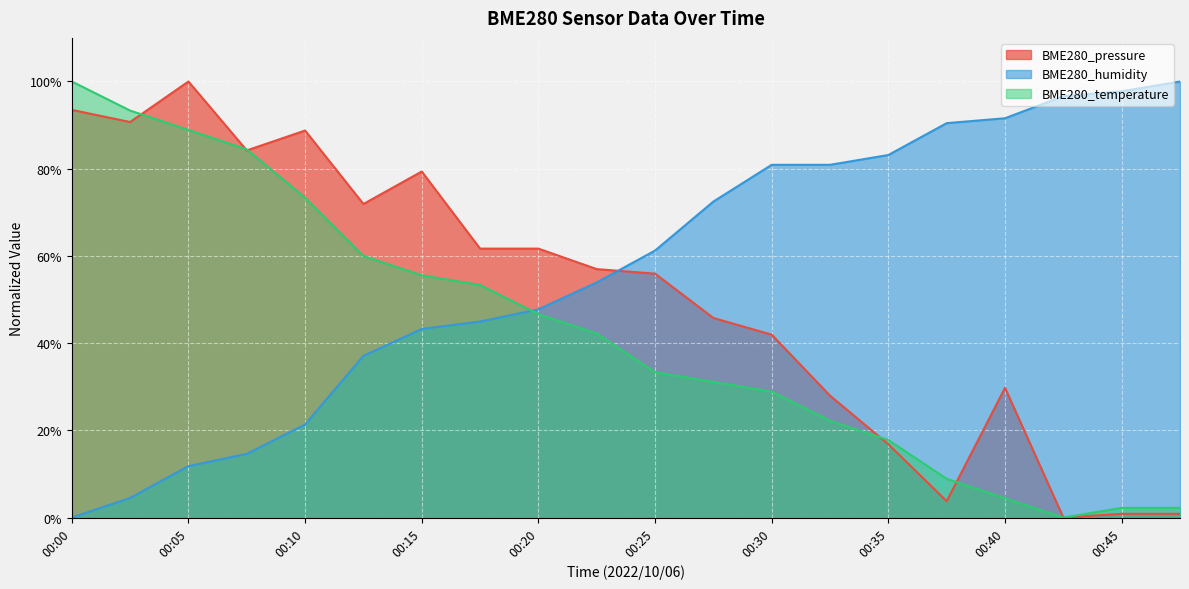

The value of BME280_temperature at 00:30 is 7.4. True or false?

False